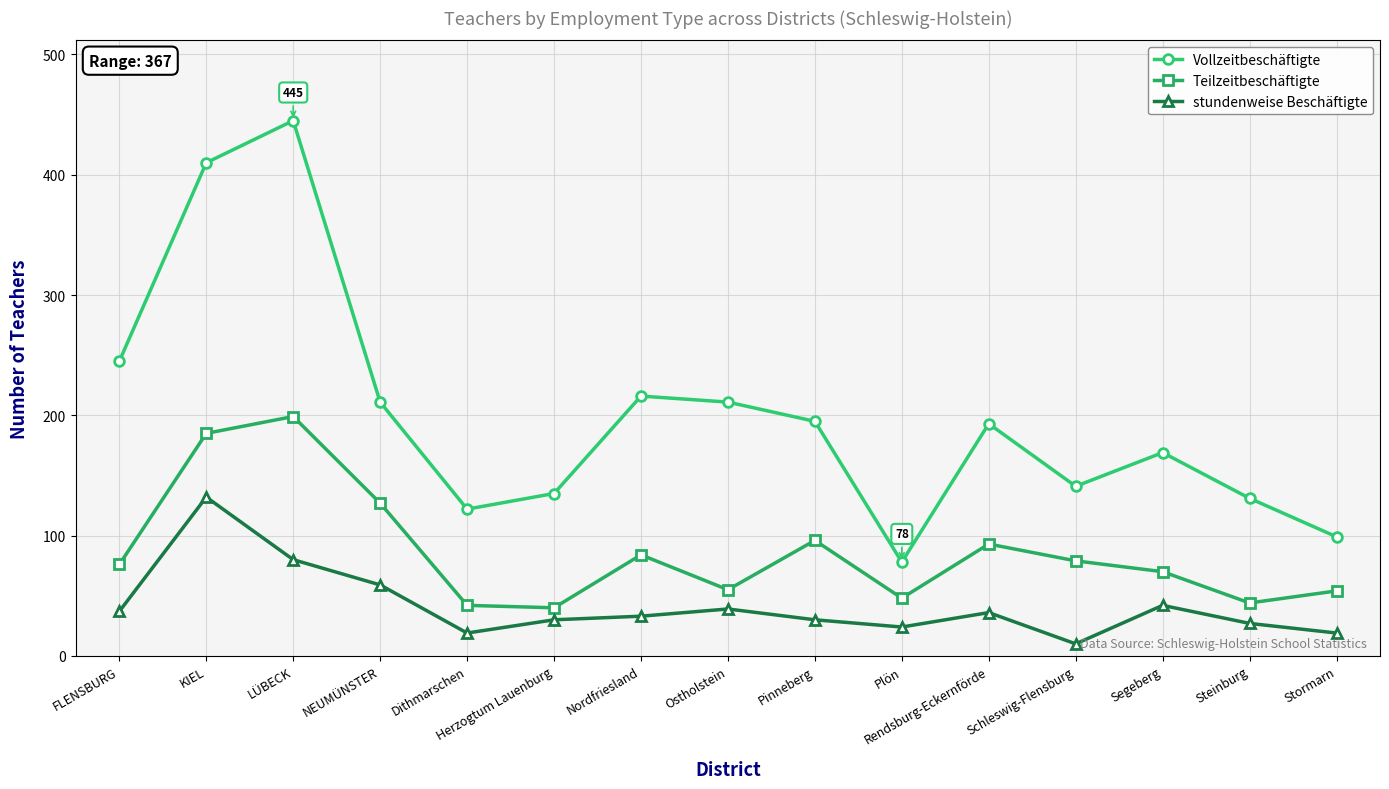

The Vollzeitbeschäftigte series shows 118 at Pinneberg. True or false?

False